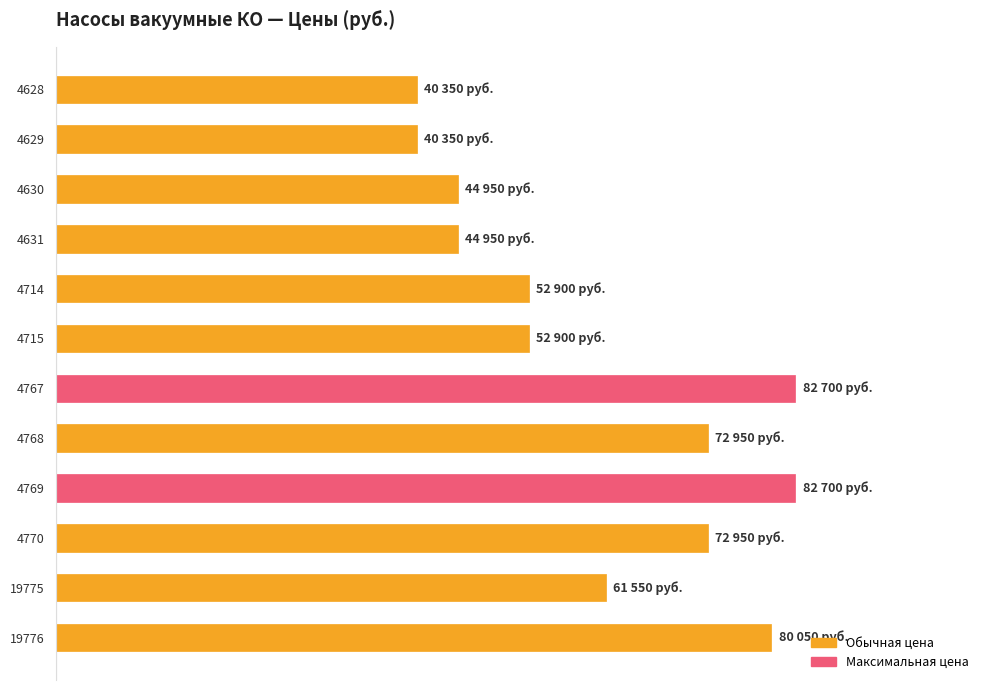

Does the chart contain any negative values?

No